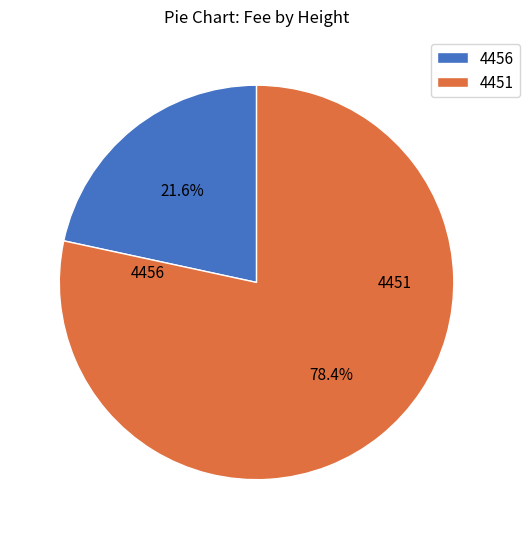

What percentage is the 4451 slice, to the nearest percent?

78%